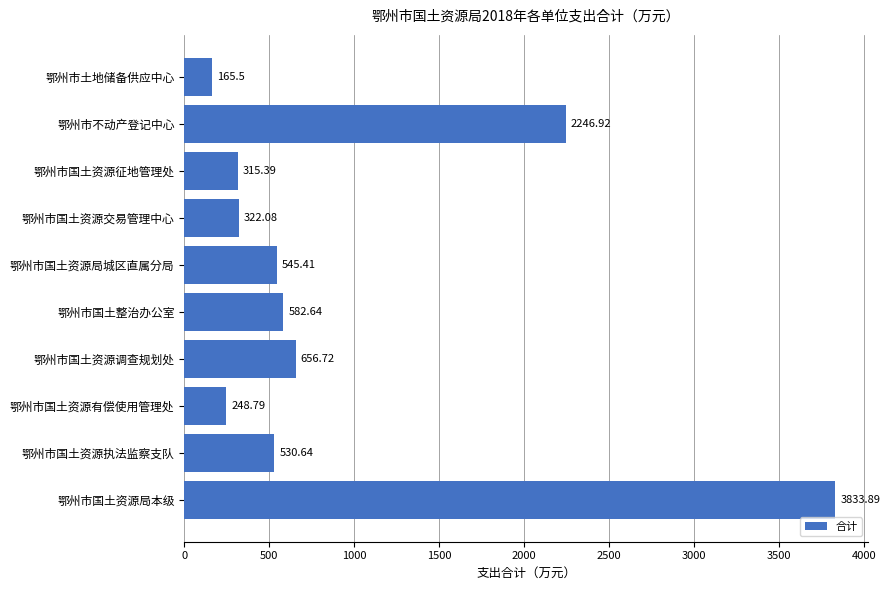

How many values are below 545?

5